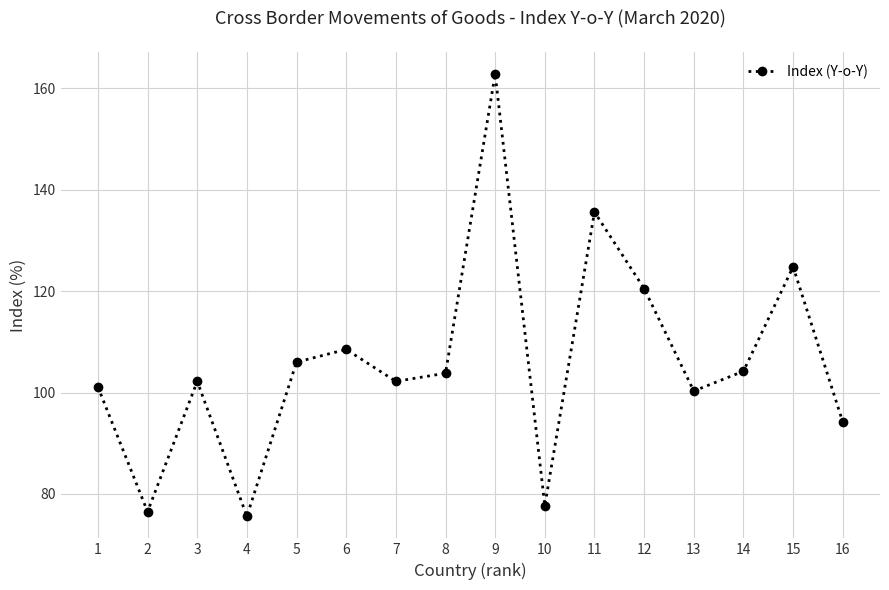

Where is the first local minimum?

2